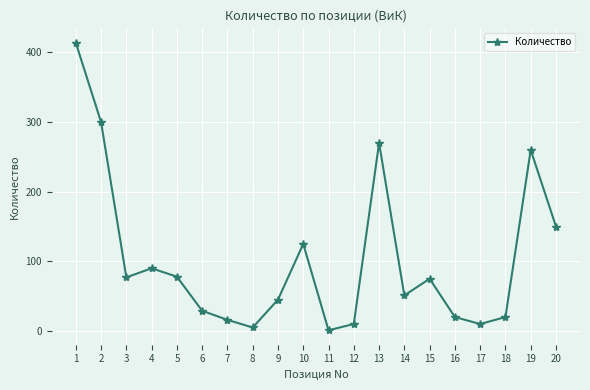

What is the change in value from 11 to 12?

+9